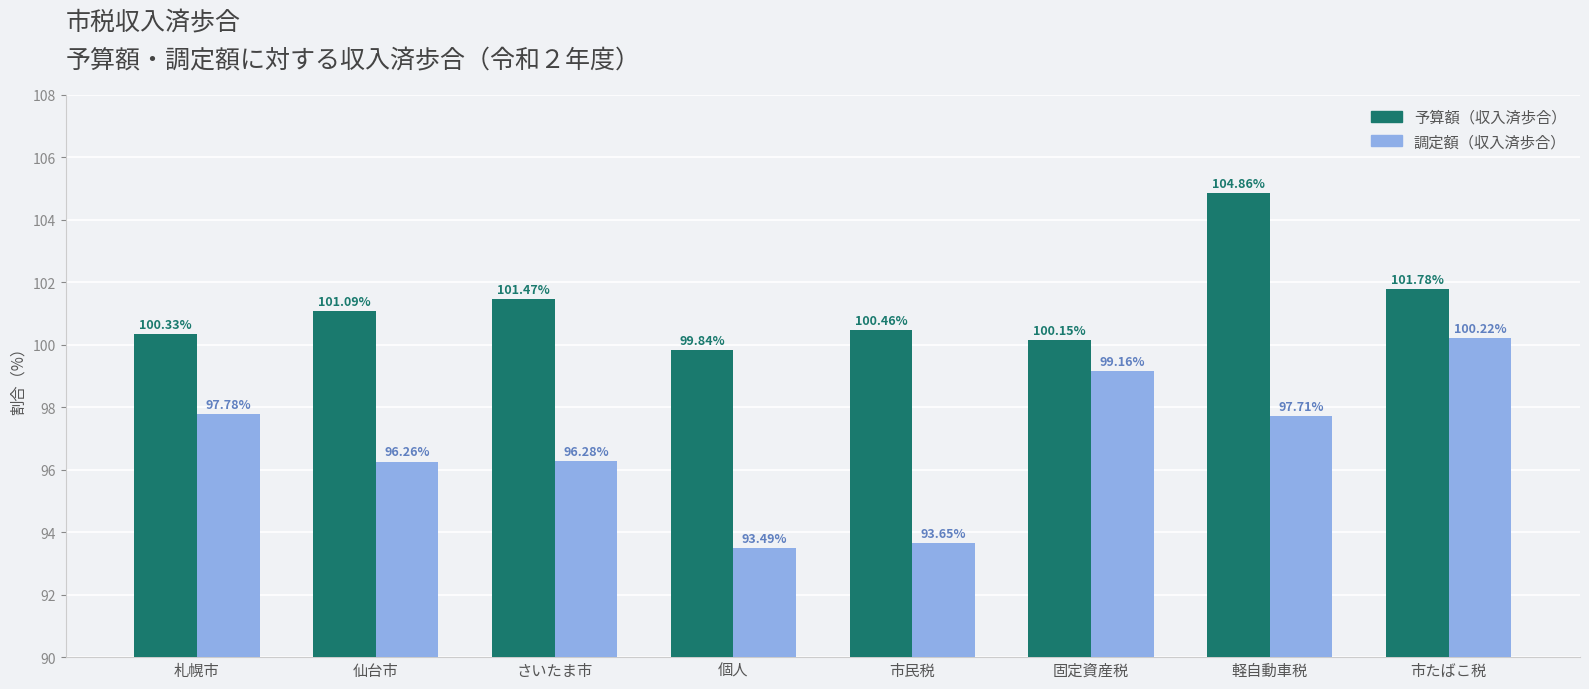

What is the maximum value for 調定額（収入済歩合）?

100.2